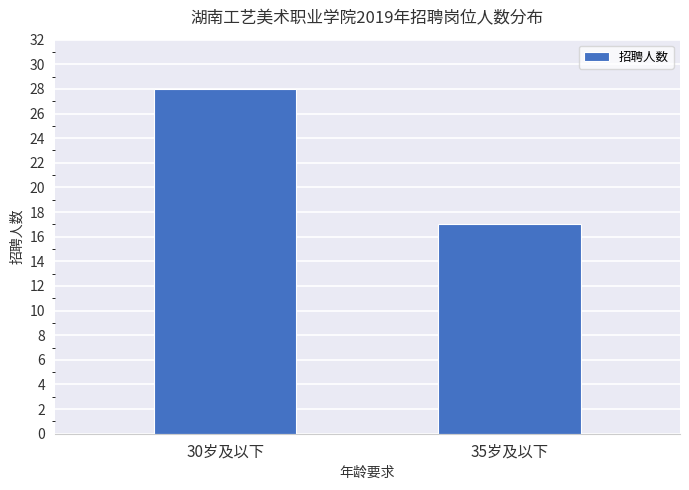

Reading left to right, transcribe all the data shown in this chart.

30岁及以下=28	35岁及以下=17